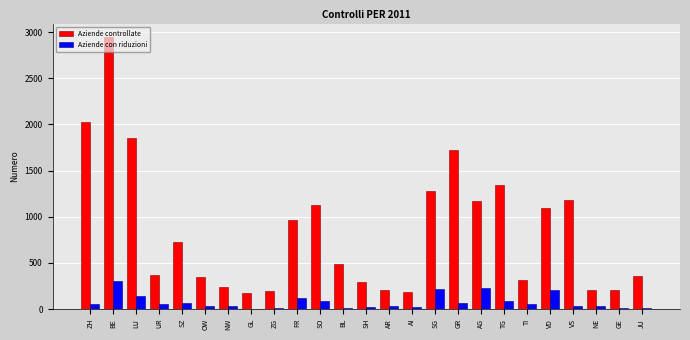

Between GR and NE, which series saw the biggest shift?

Aziende controllate